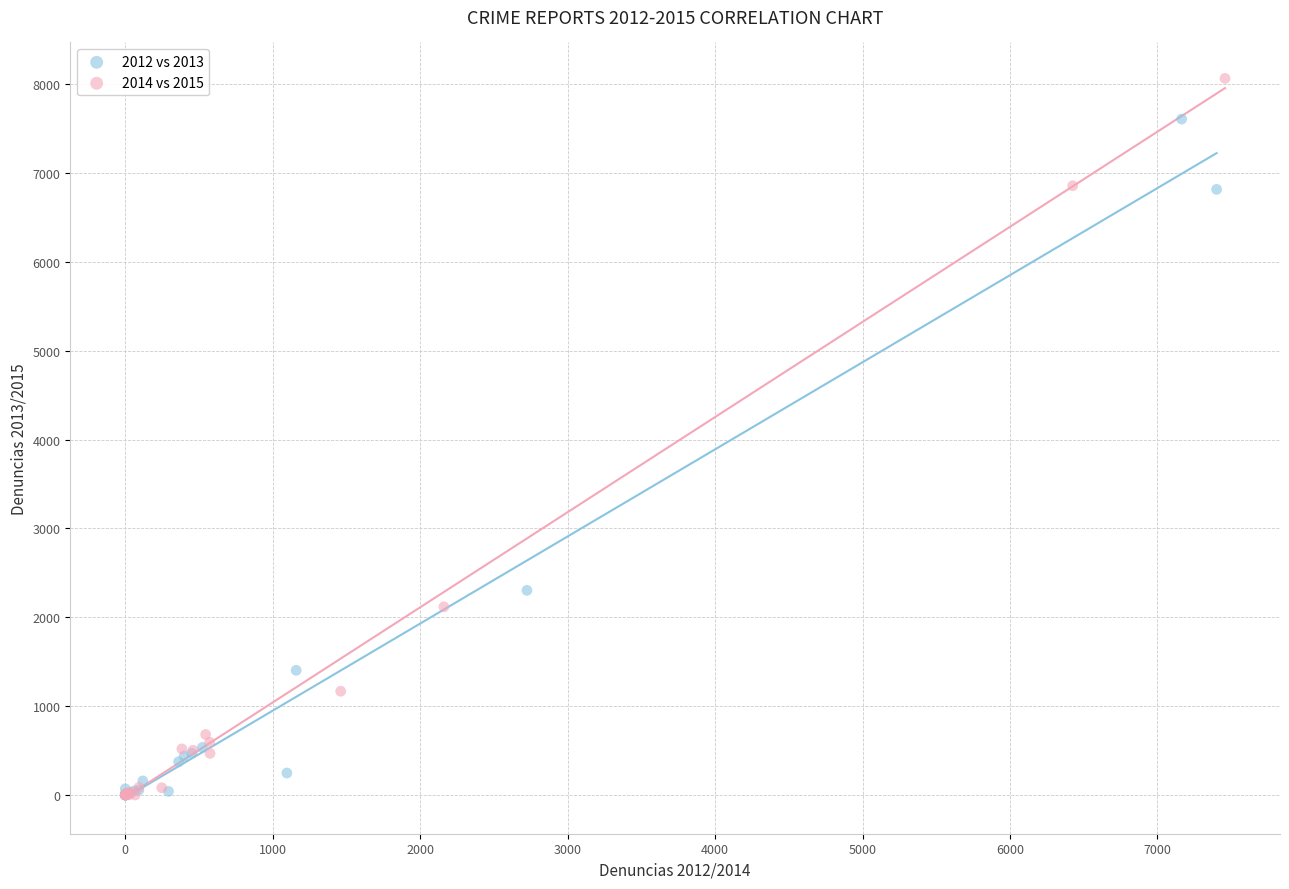

Which series has the largest Y range (max minus min)?

2014 vs 2015